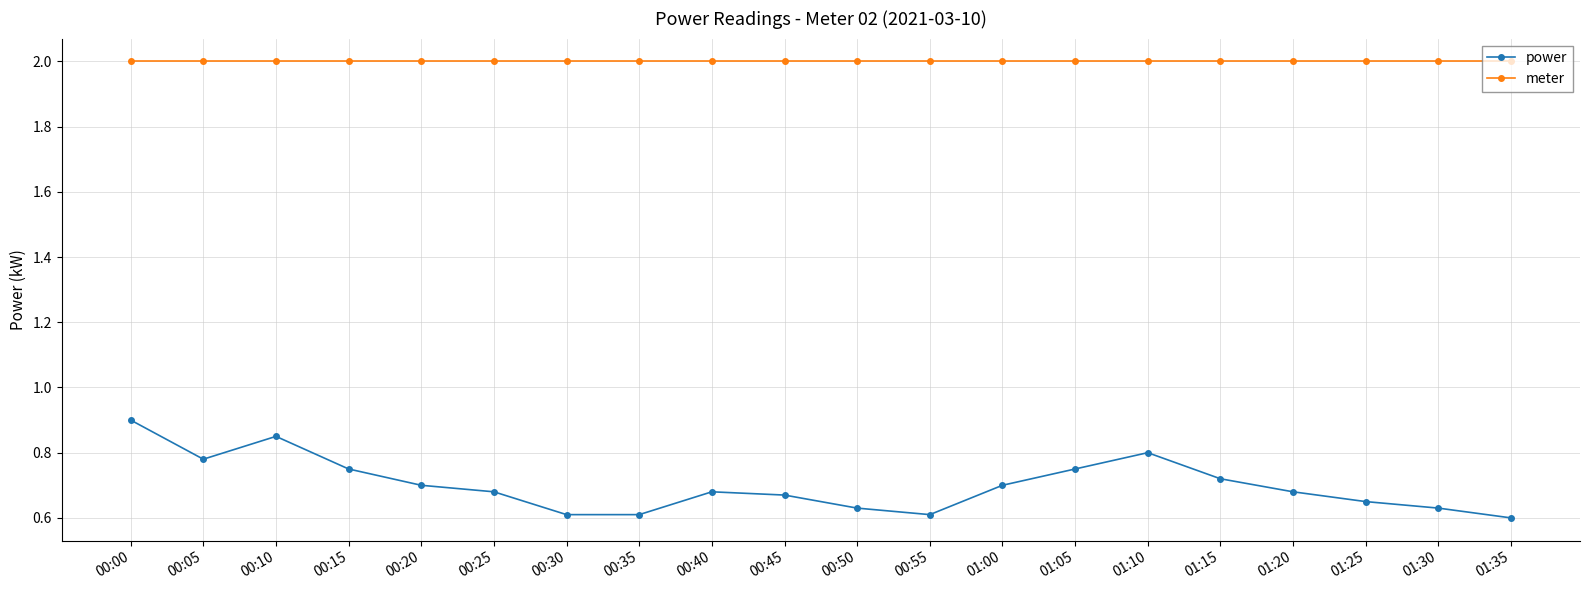

Rank the series by their maximum value, from lowest to highest.

power, meter